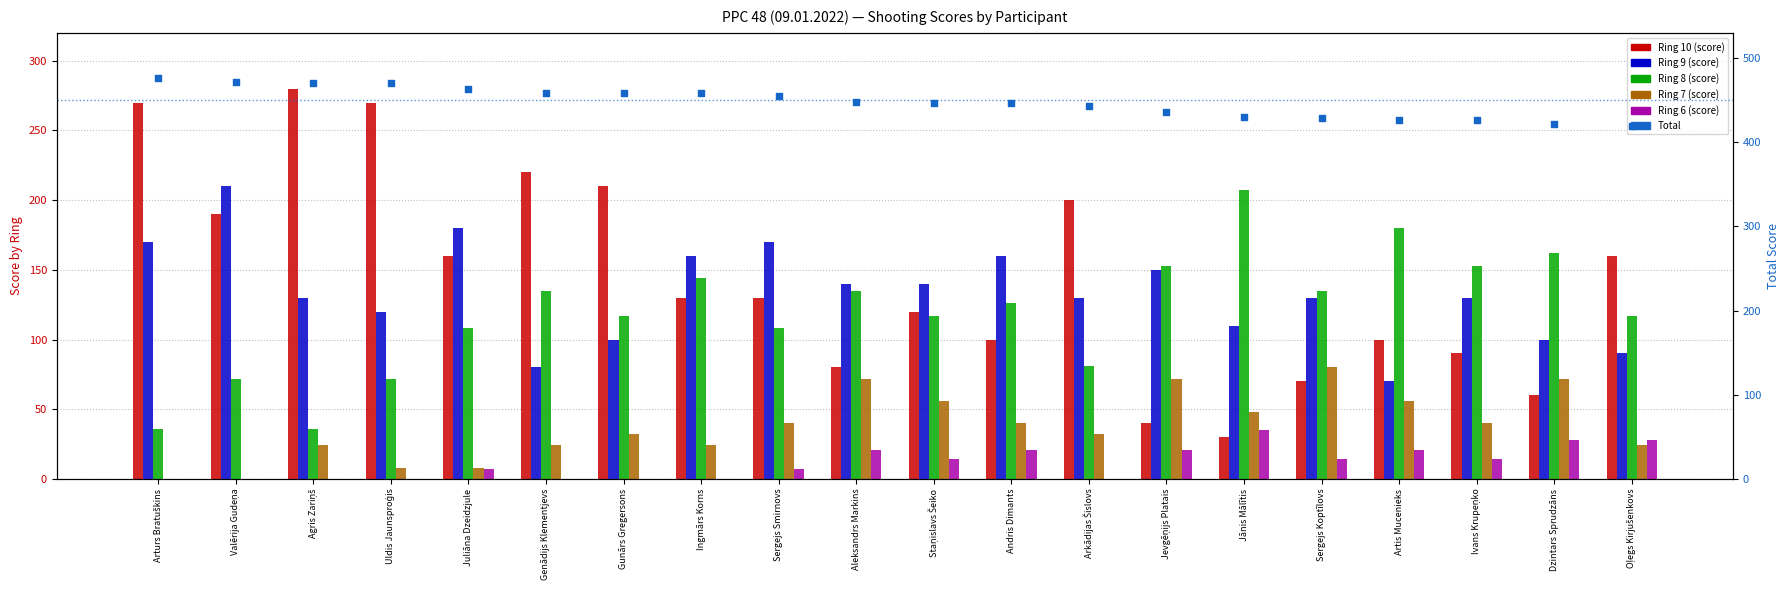

Which series has the widest spread of Y values?

Ring 10 (score)